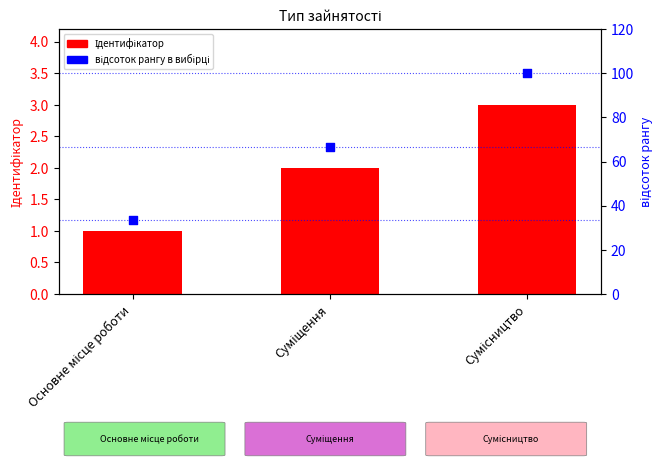

At which category is the sum across all series the highest?

Сумісництво